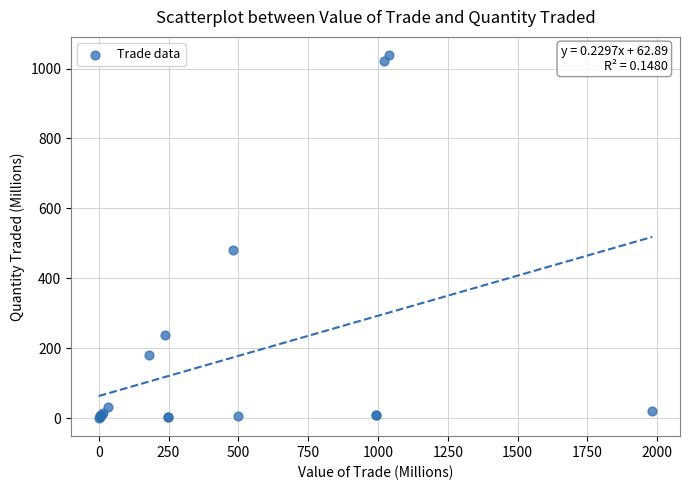

What Y value in the scatter plot is closest to 519?

481.1